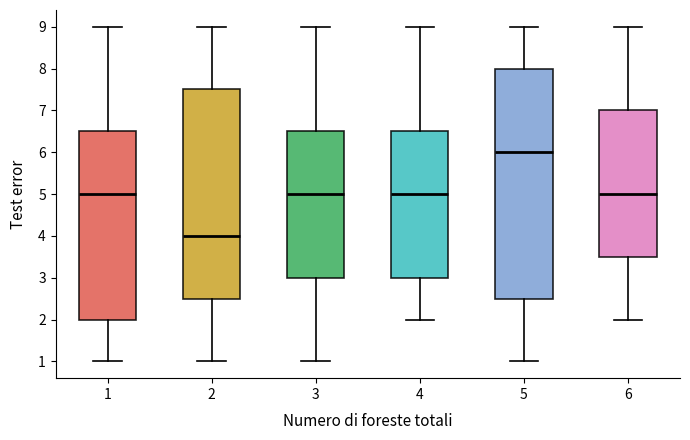

Where does the lower whisker of the box at x = 3 end on the y-axis? The values are not printed on the chart, so give them approximately, as read against the axis.

1.0